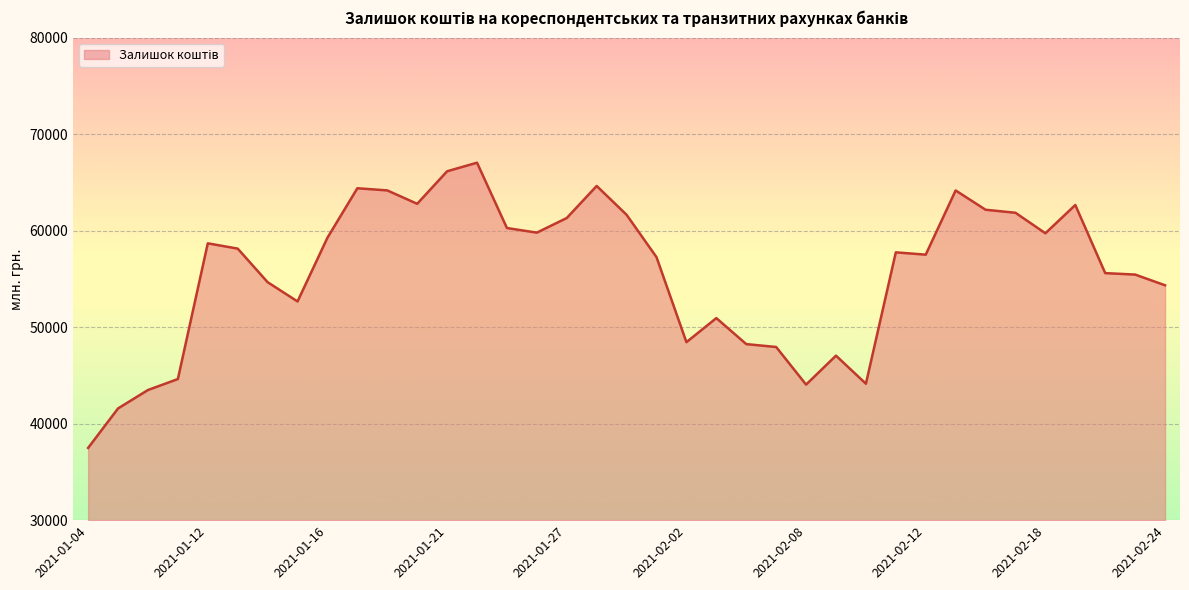

What is the minimum value shown in the chart?

37487.5